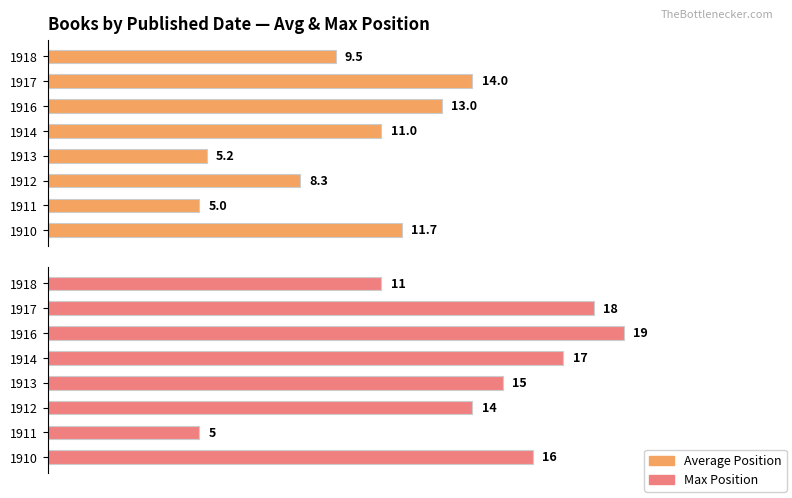

What is the value of the Average Position bar at the 7th from the left?

14.0